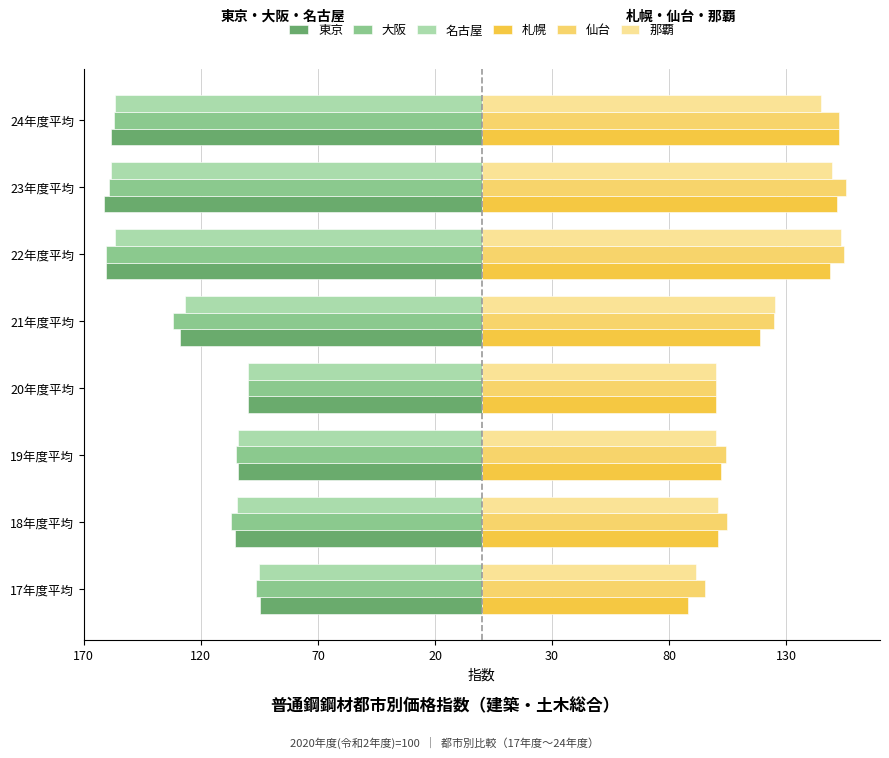

Reading right to left, what are all the values shown in this chart?

東京: -158.4	-161.2	-160.4	-128.7	-100.0	-104.3	-105.6	-94.9
大阪: -157.1	-159.2	-160.5	-132.0	-100.0	-105.0	-107.2	-96.3
名古屋: -156.6	-158.5	-156.8	-126.9	-100.0	-104.1	-104.6	-95.0
札幌: 152.5	151.7	148.7	118.8	100.0	102.3	100.8	88.2
仙台: 152.6	155.4	154.5	124.8	100.0	104.1	104.7	95.3
那覇: 144.8	149.3	153.4	125.0	100.0	100.0	100.7	91.3